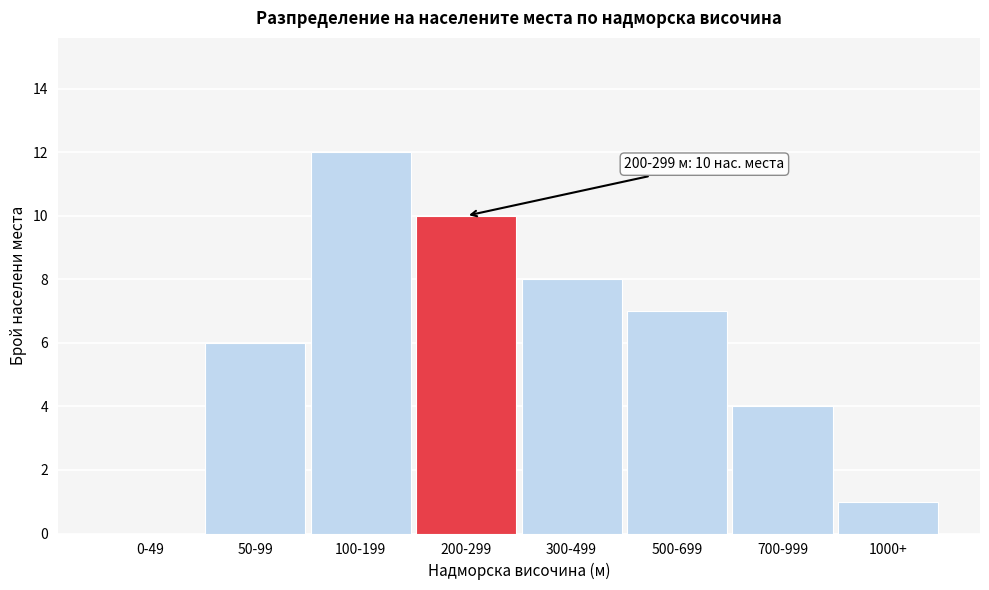

Reading left to right, what are all the values shown in this chart?

0-49=0	50-99=6	100-199=12	200-299=10	300-499=8	500-699=7	700-999=4	1000+=1